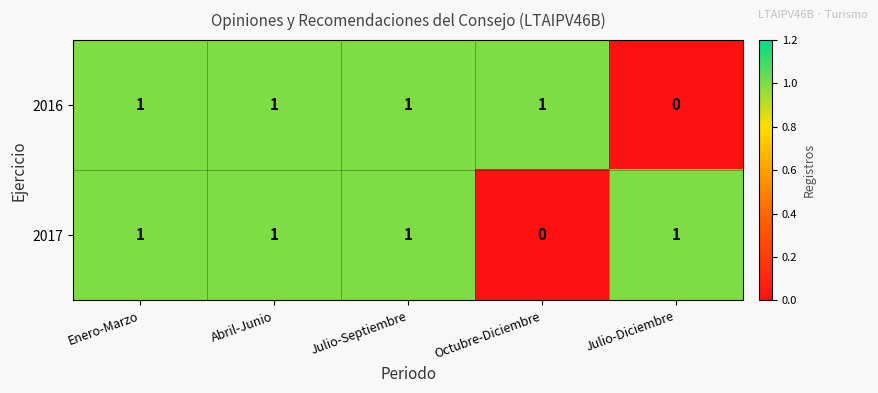

What is the sum of all 2017 values?

4